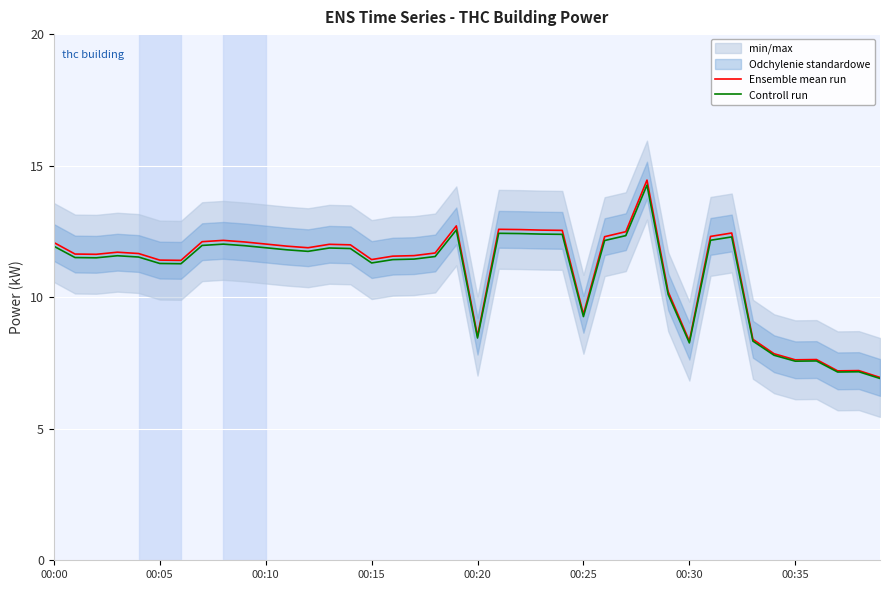

What position from the left is 21?

22